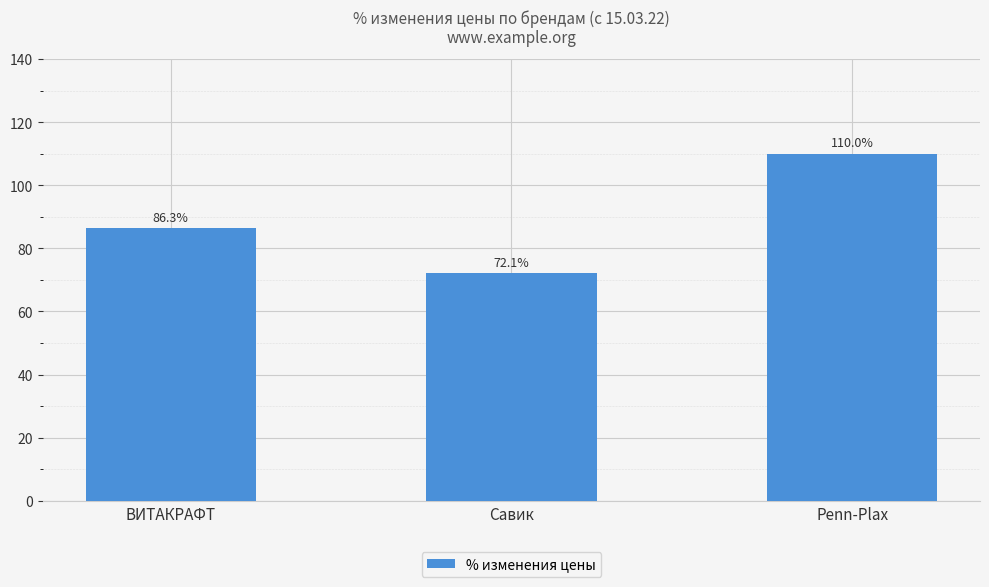

Between ВИТАКРАФТ and Penn-Plax, which is larger?

Penn-Plax